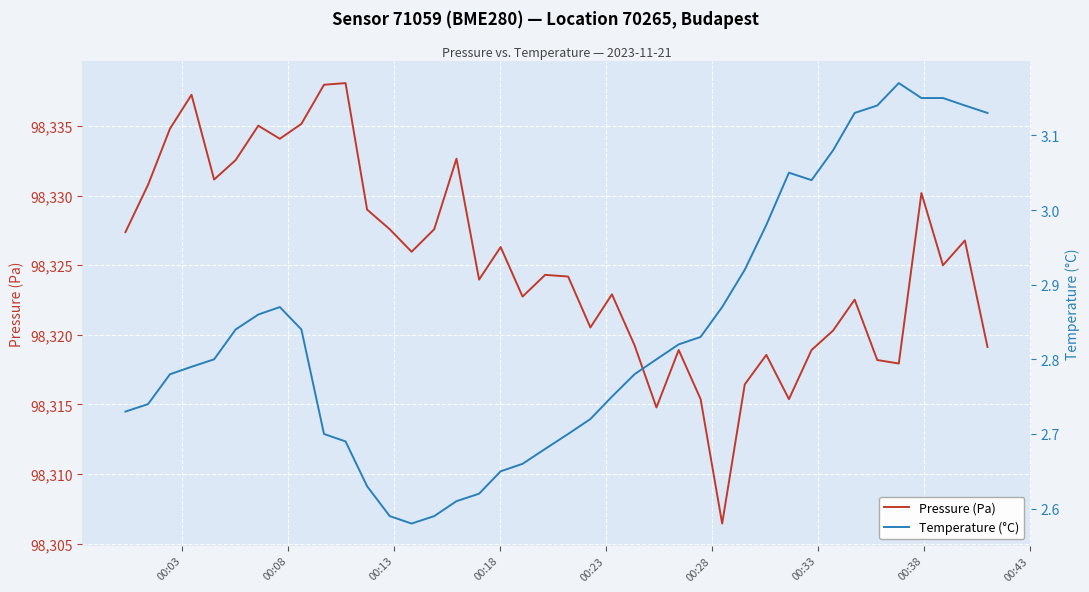

Which series has the largest total across all categories?

Pressure (Pa)